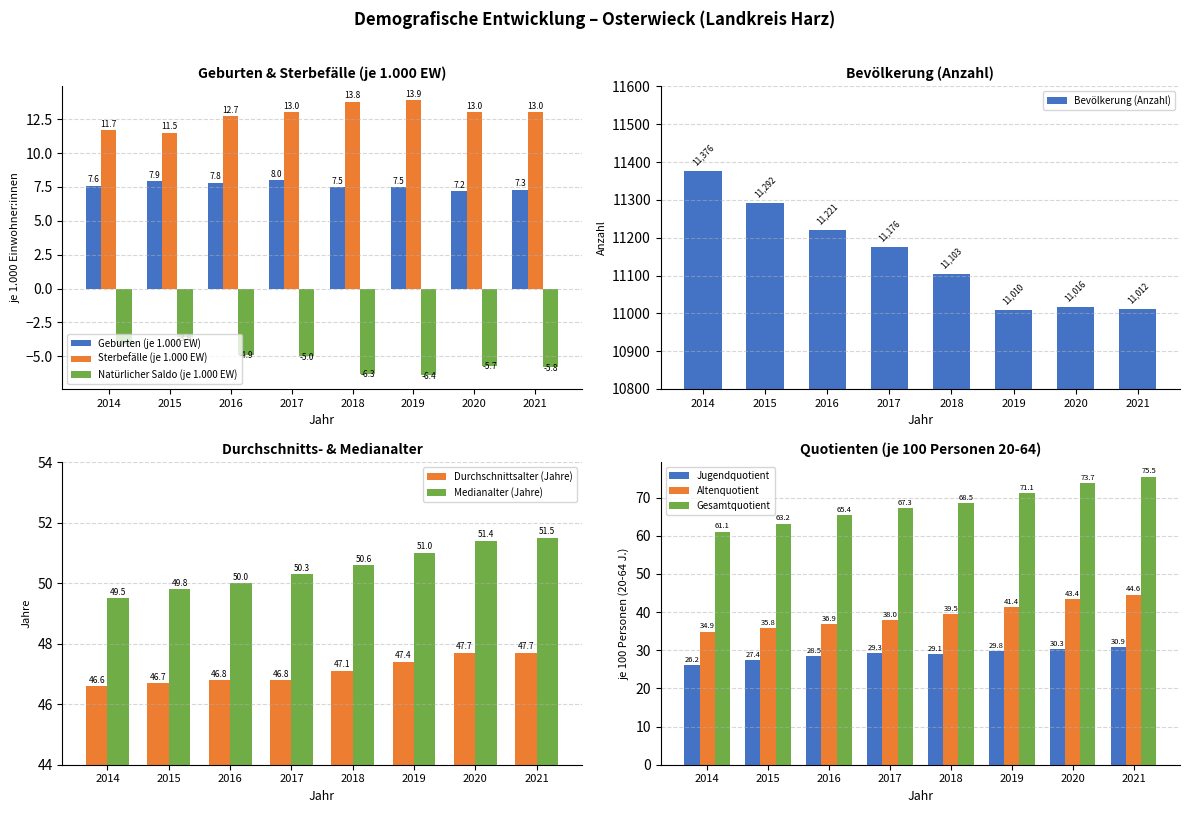

Where does the Sterbefälle (je 1.000 EW) series first go above 13?

2018